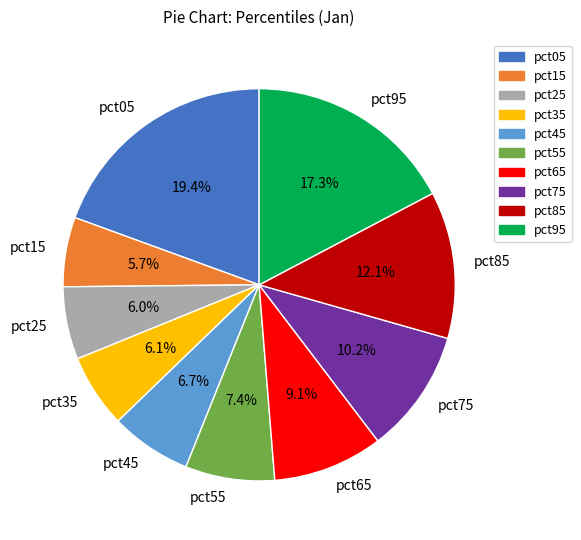

Is there a majority slice in this chart?

No